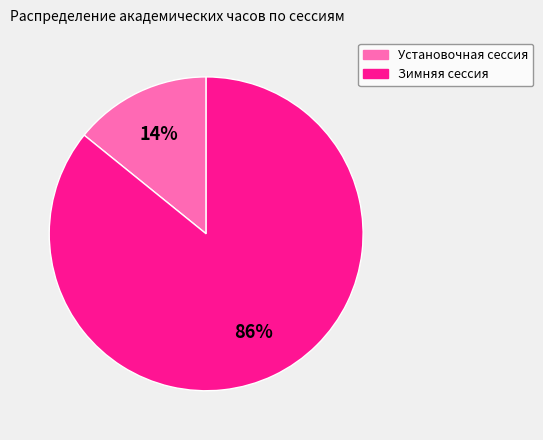

To the nearest percent, what is the average slice percentage?

50%